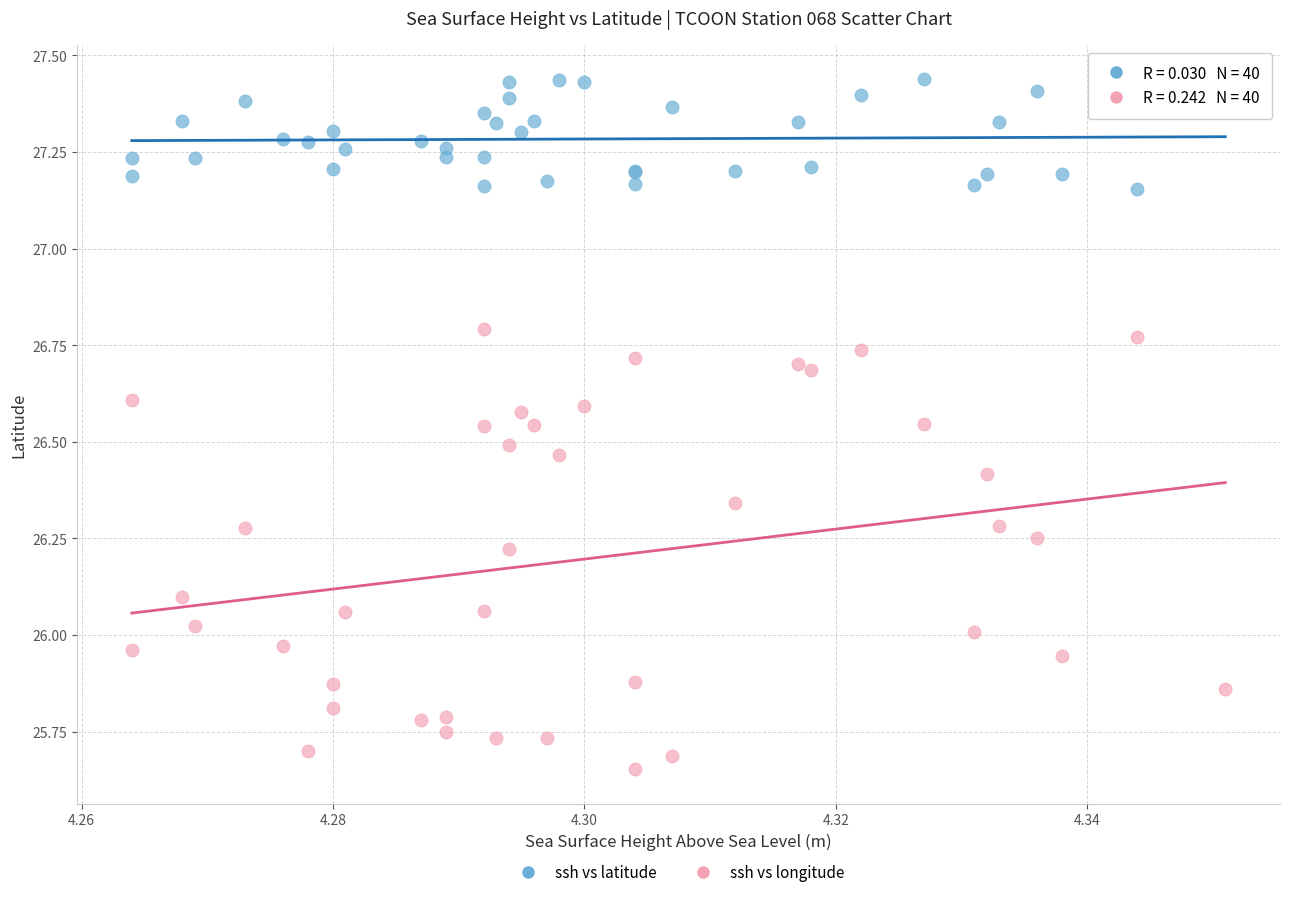

What are all the series names shown in the legend?

ssh vs latitude, ssh vs longitude